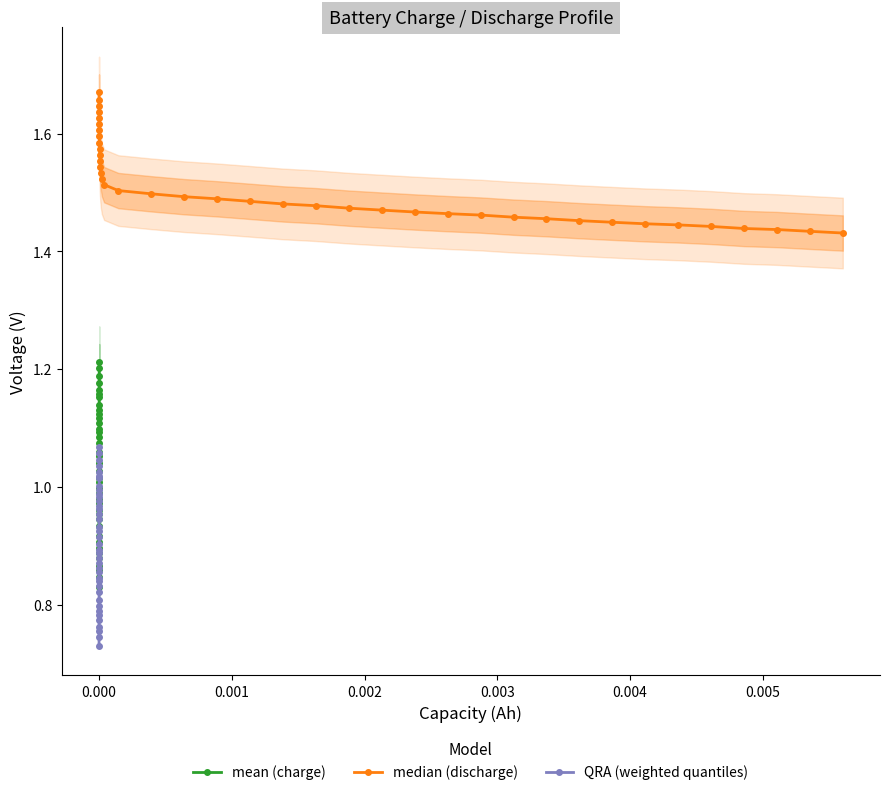

How many lines are shown in the chart?

3